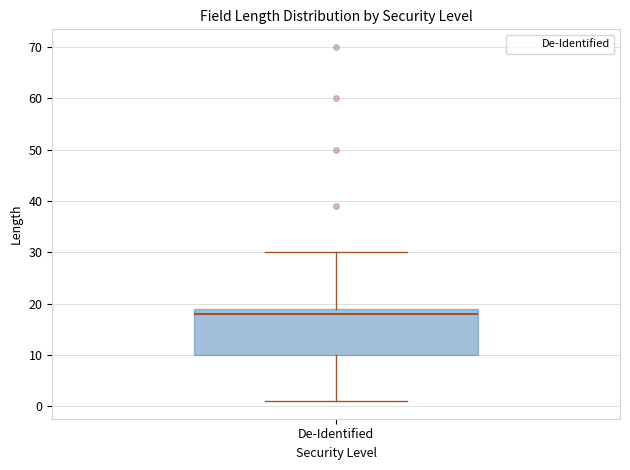

Read this box plot against the y-axis: the position of the median line, the range covered by the box, and the ends of both whiskers. The values are not printed on the chart, so give them approximately, as read against the axis.

median 18, box 10 to 19, whiskers 1 to 30